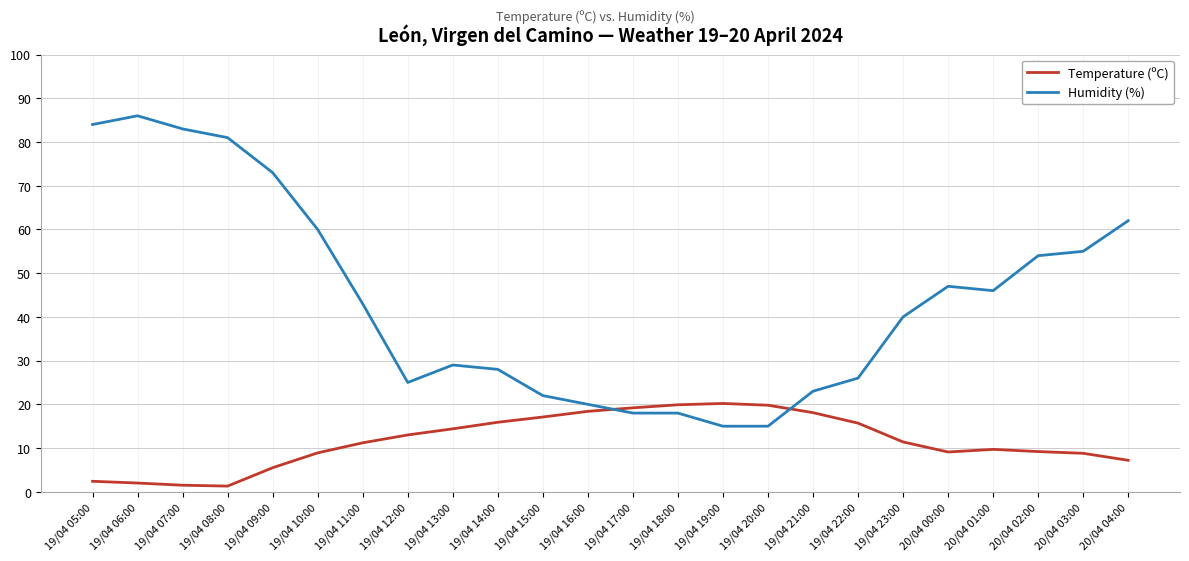

What is the spread (max minus min) of values at 19/04 12:00?

12.0